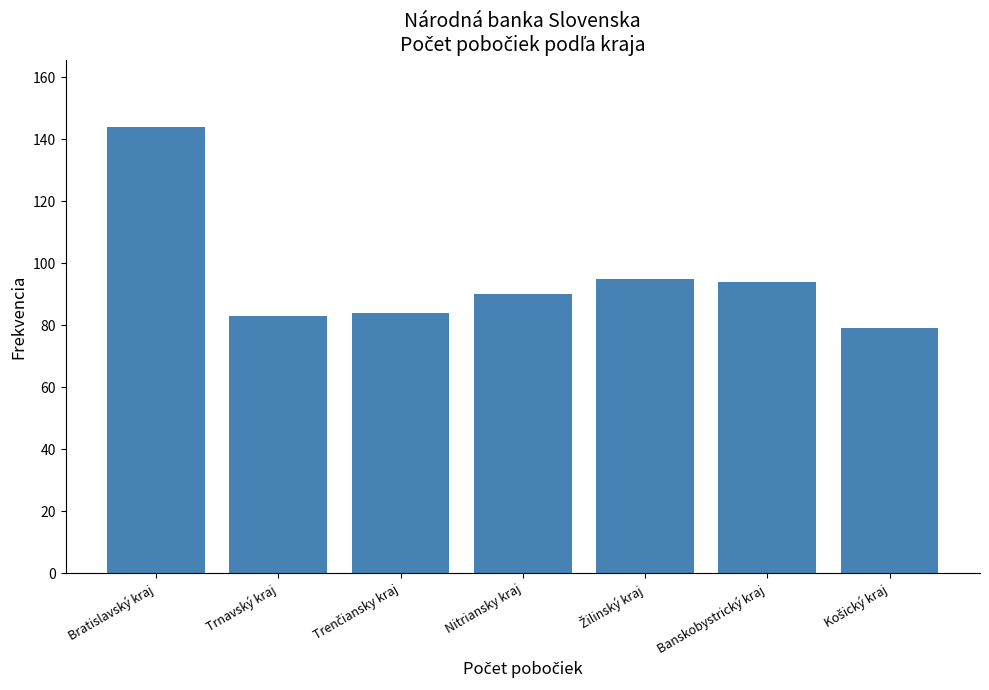

Reading left to right, extract all data points from this chart.

144	83	84	90	95	94	79